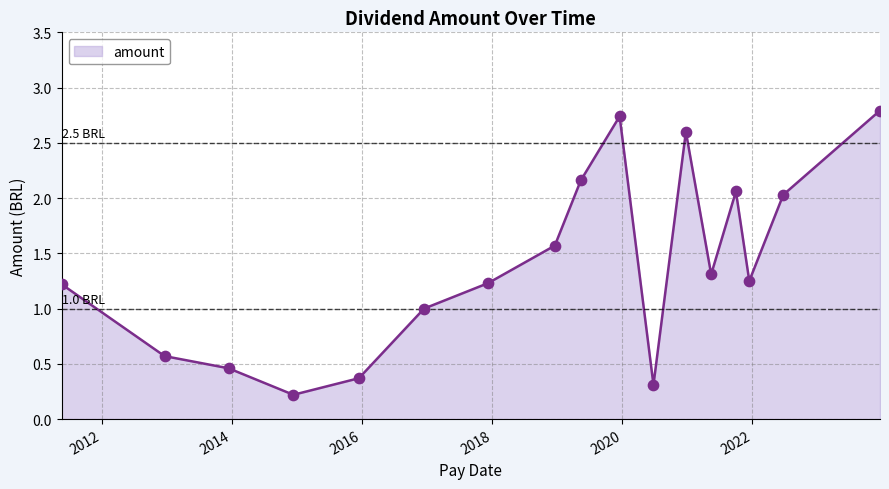

What is the maximum value shown in the chart?

2.8